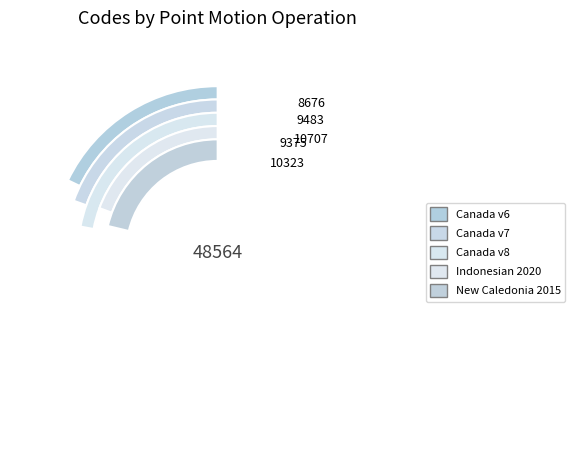

Which slice is the smallest?

Canada velocity grid v6